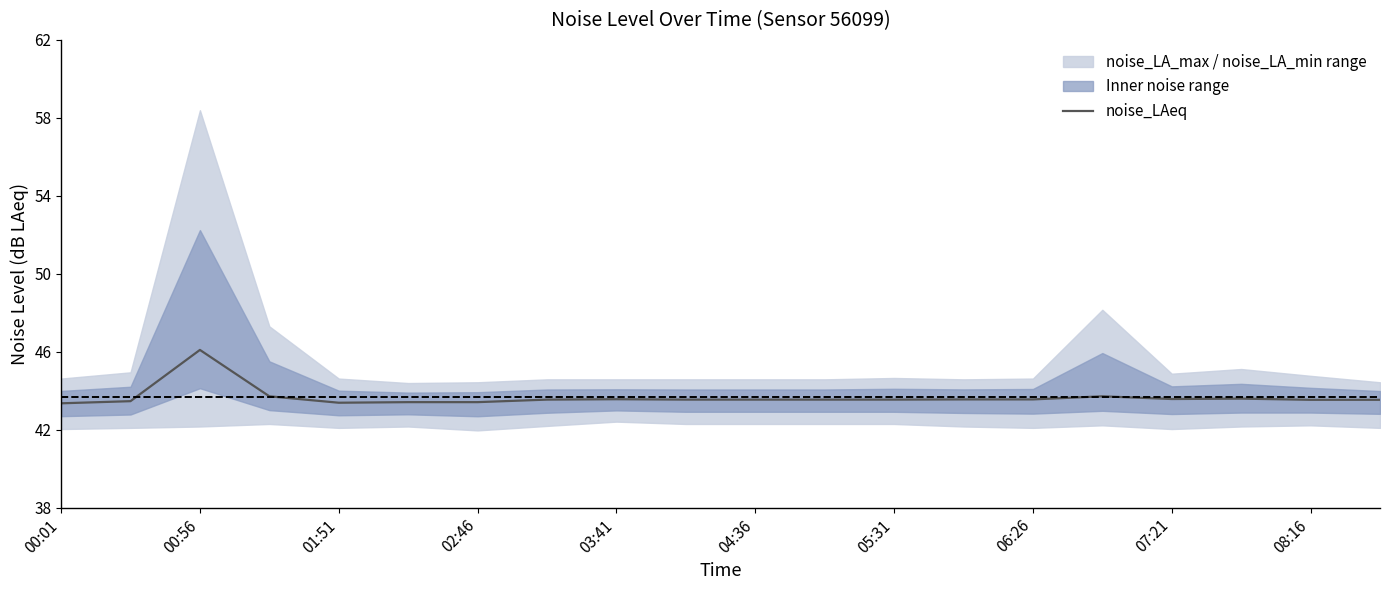

At which label does noise_LAeq reach its peak?

00:56